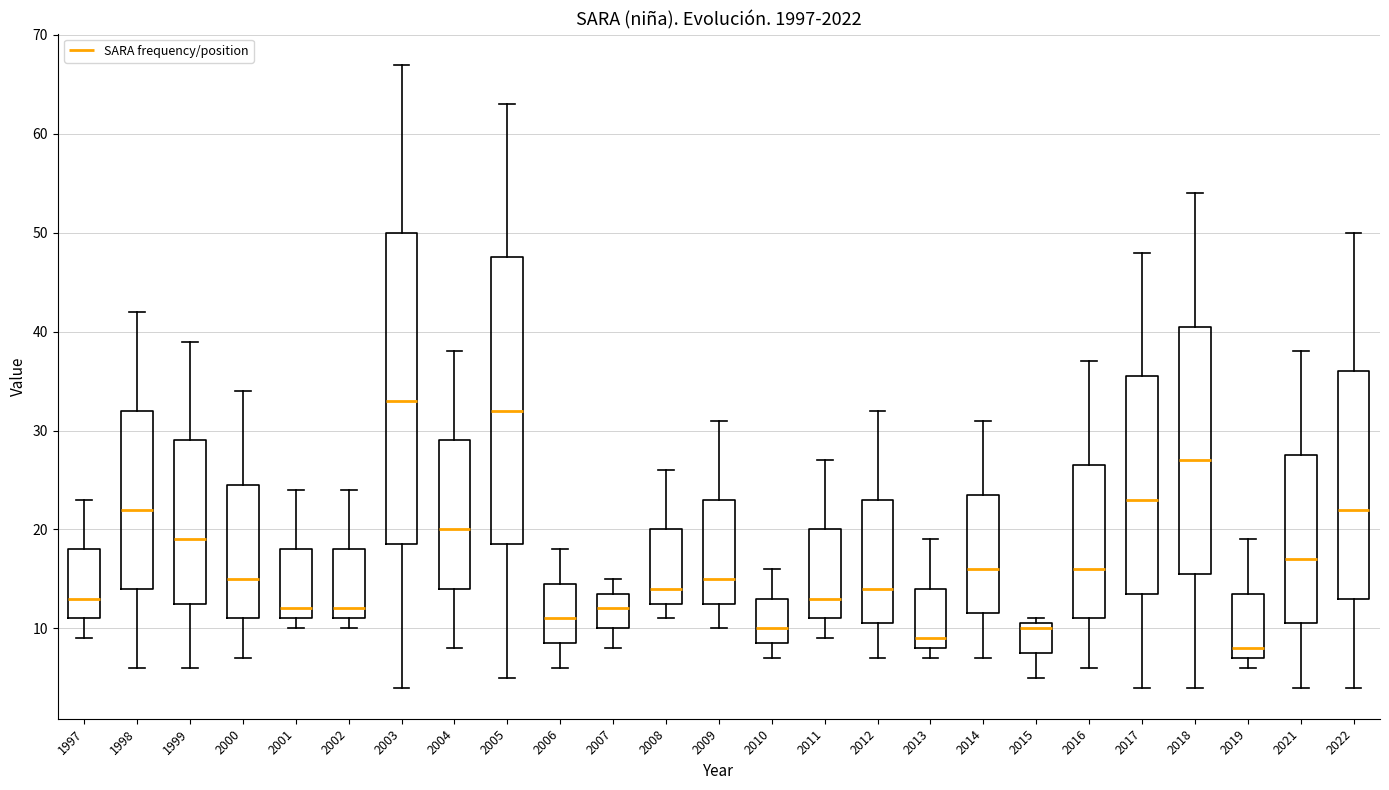

Comparing the boxes themselves (not the whiskers), which one is the tallest?

2003